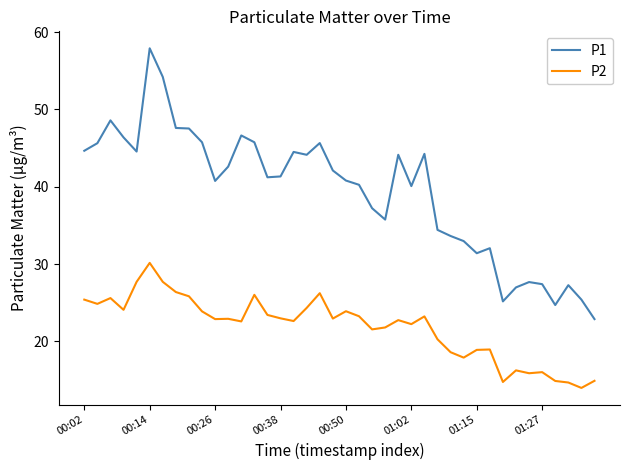

What is the sum of all P2 values?

873.2